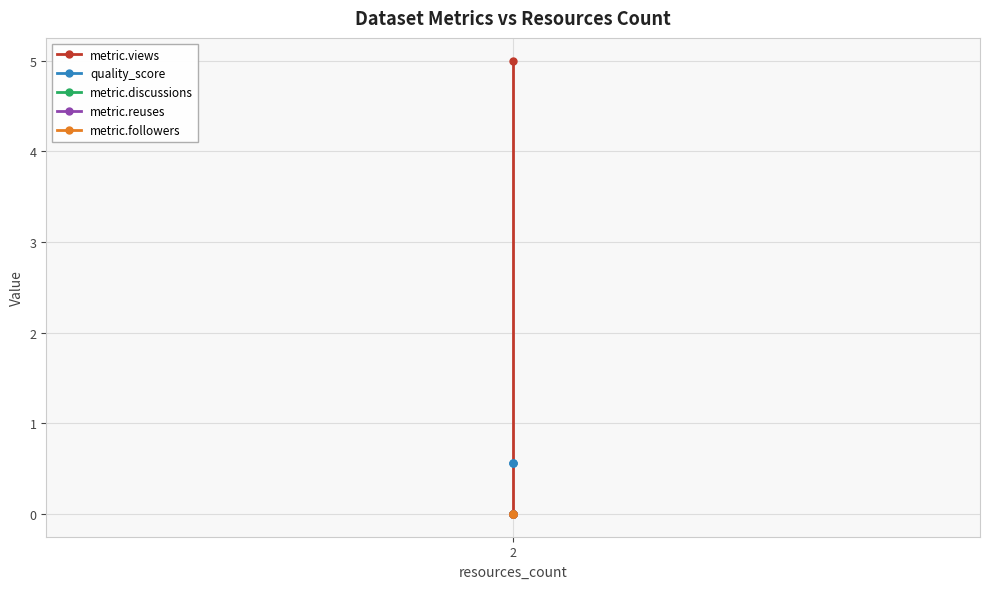

What is the total value across all series at 2?

0.6